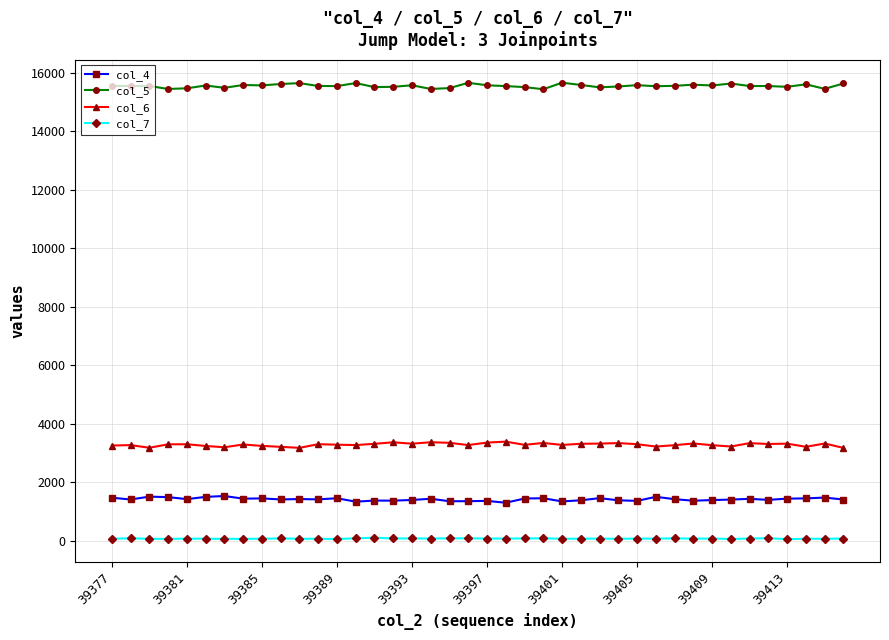

What is the maximum value shown in the chart?

15658